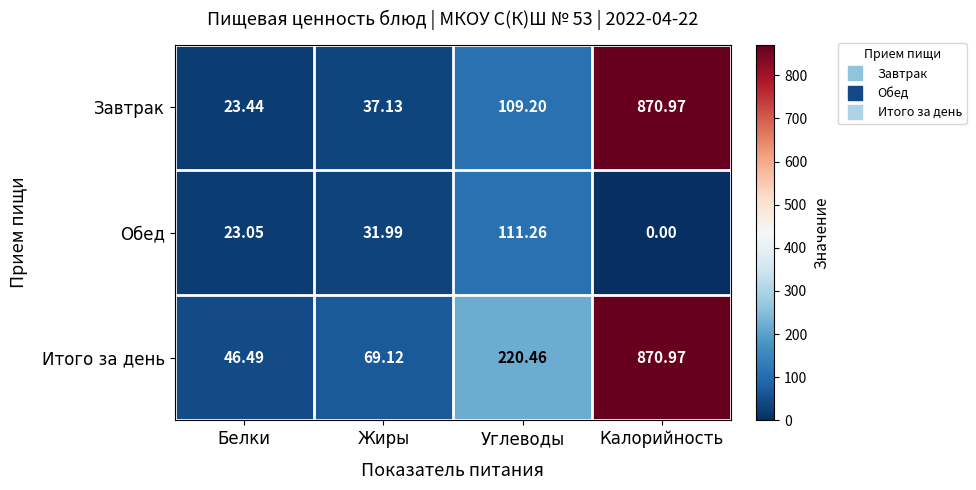

At which category does the chart reach its peak across all series?

Калорийность